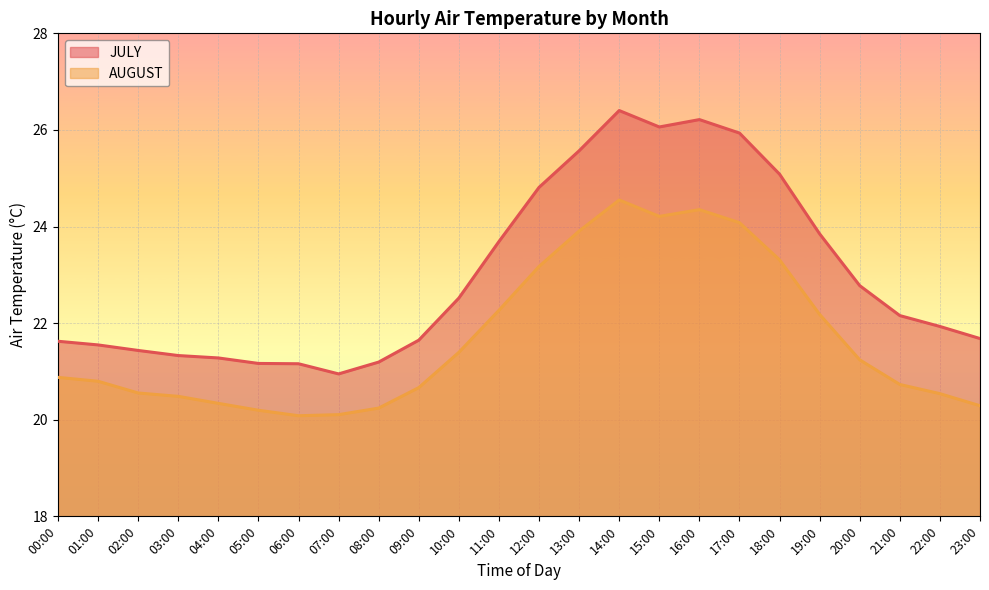

How many lines are shown in the chart?

2